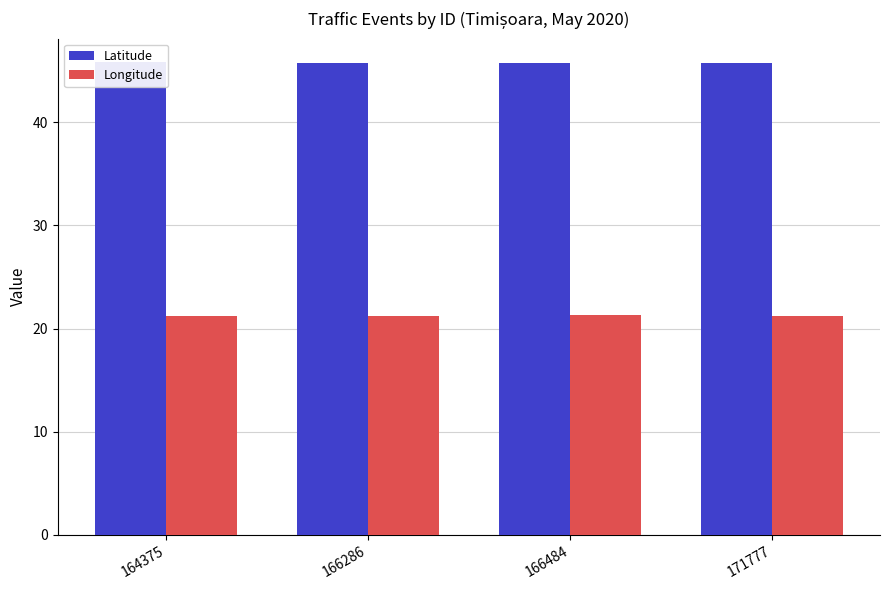

Between 164375 and 171777, which is larger?

164375